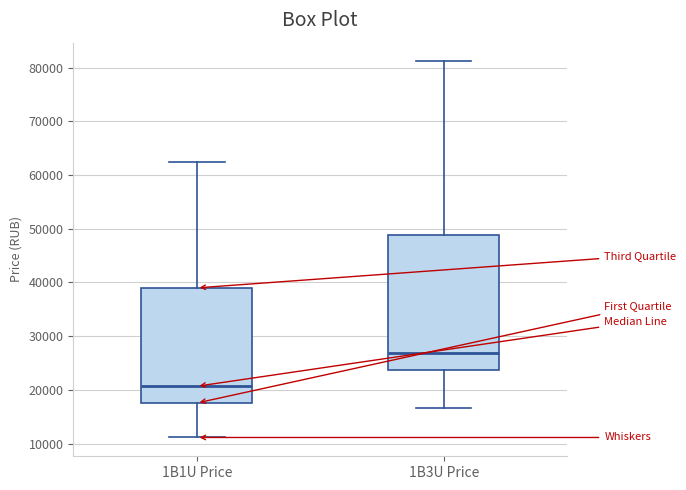

Which box is the tallest, from its lower edge to its upper edge?

1B3U Price